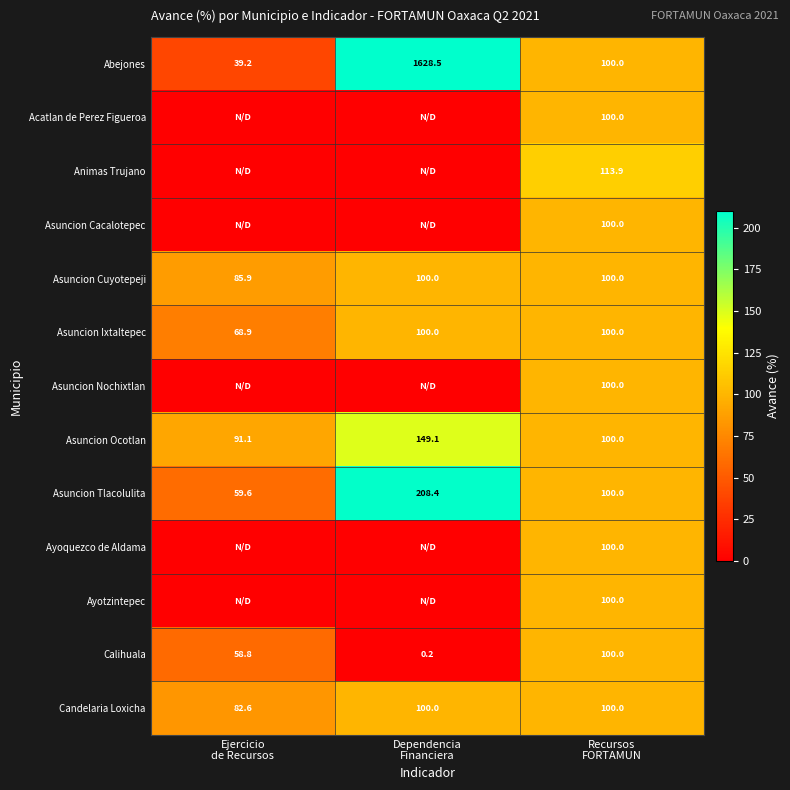

Which has a higher value, Recursos
FORTAMUN or Dependencia
Financiera?

Dependencia
Financiera